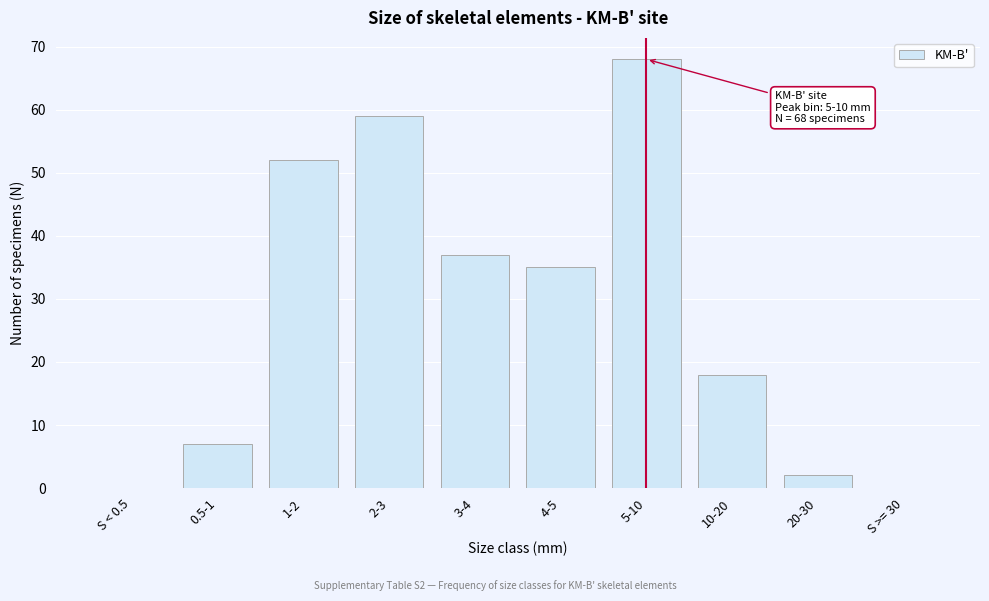

Reading left to right, list all the values displayed in this chart.

S < 0.5=0	0.5-1=7	1-2=52	2-3=59	3-4=37	4-5=35	5-10=68	10-20=18	20-30=2	S >= 30=0